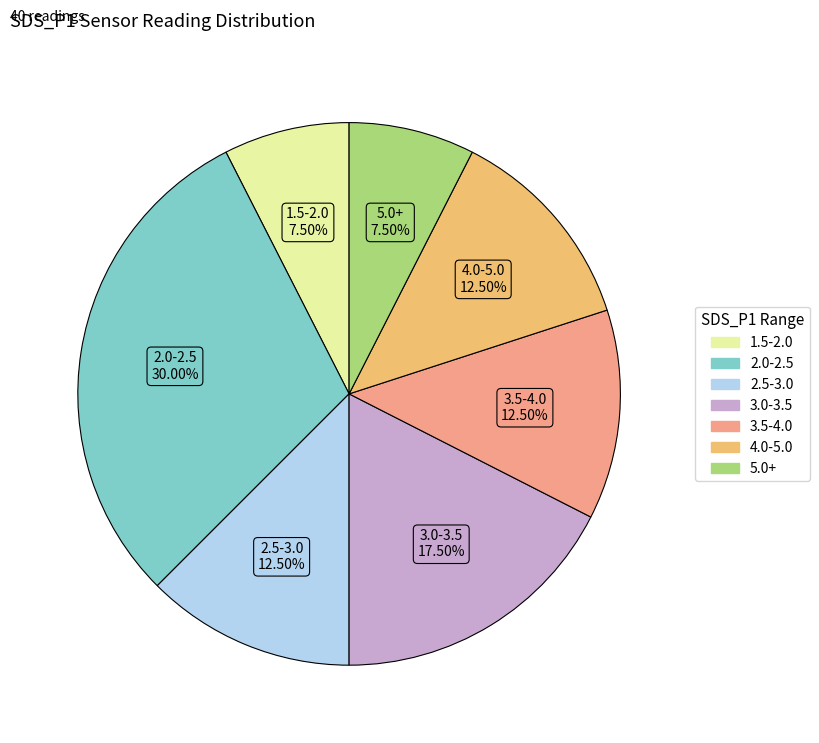

Is there a majority slice in this chart?

No